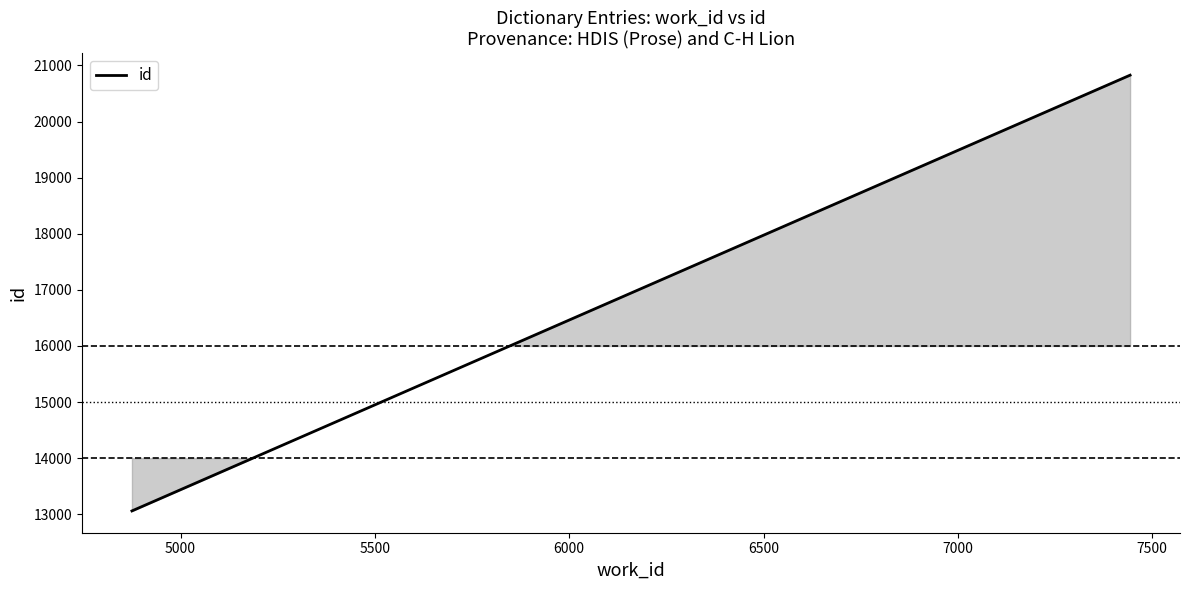

How many series are shown in this chart?

1